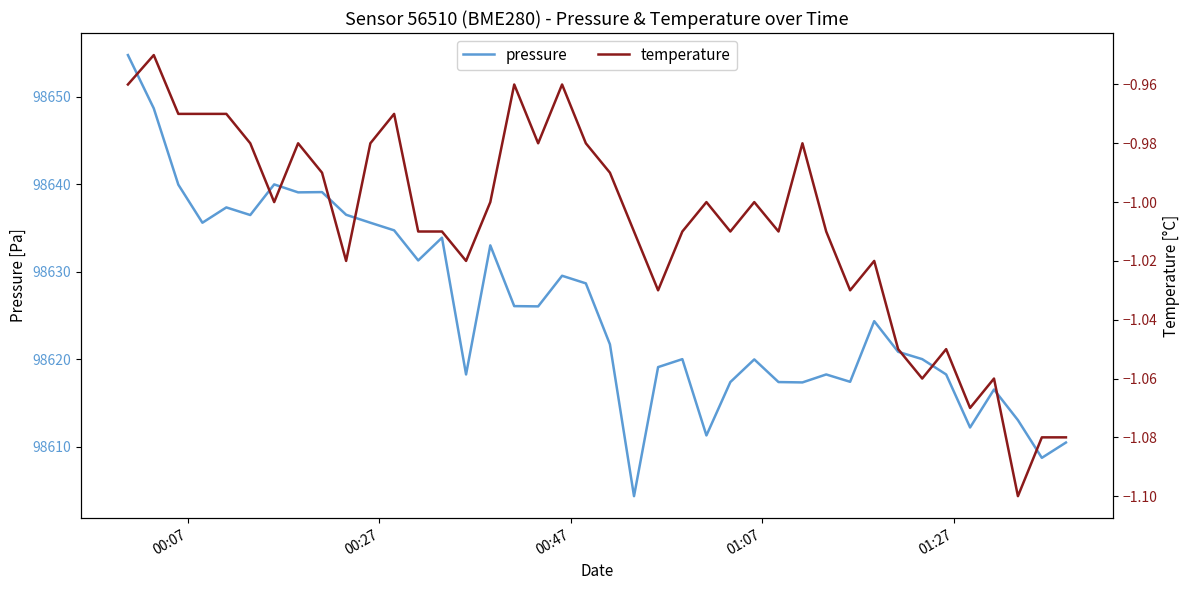

What is the maximum value for pressure?

98654.8